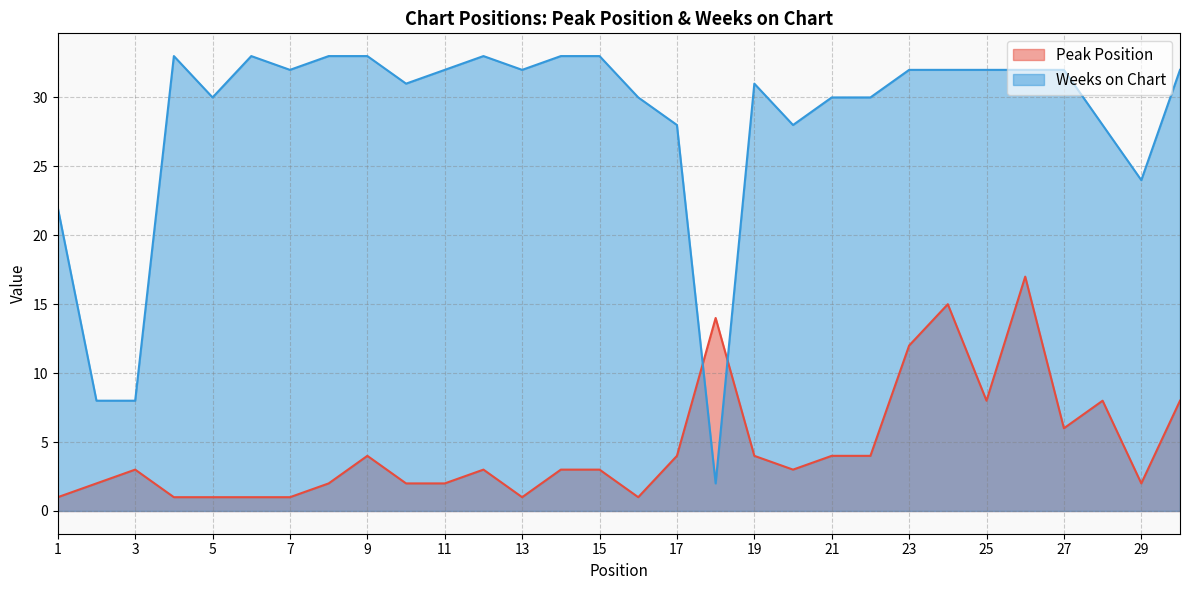

True or false: Weeks on Chart has more than 2 interior local peaks.

True